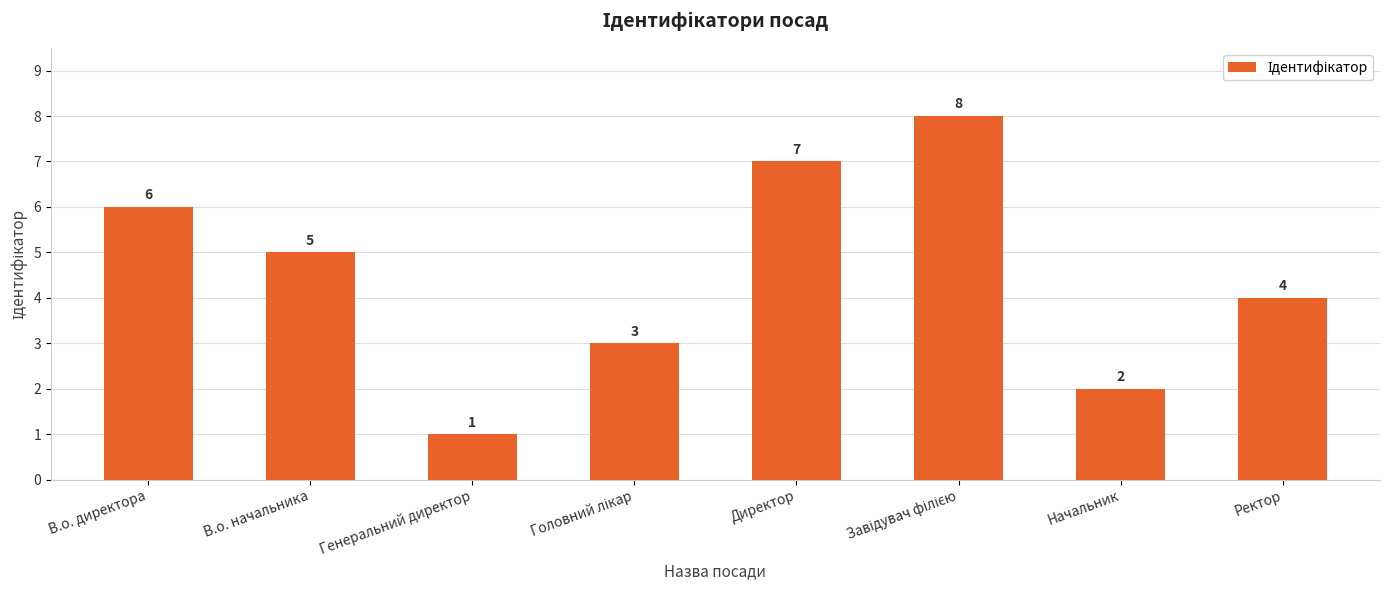

What is the change in value from Генеральний директор to Ректор?

+3